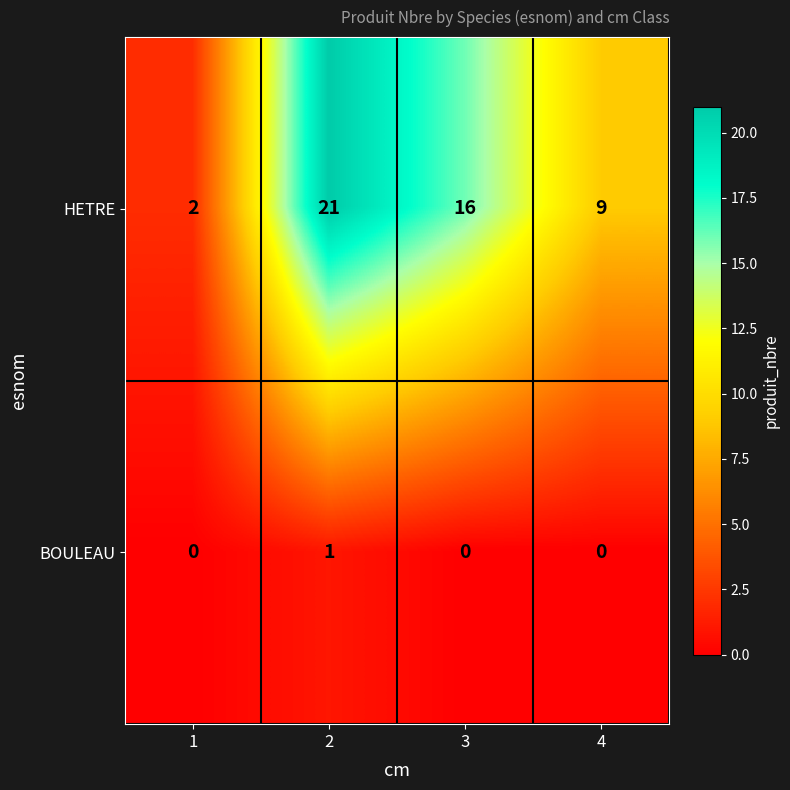

The BOULEAU series shows 0 at 1. True or false?

True